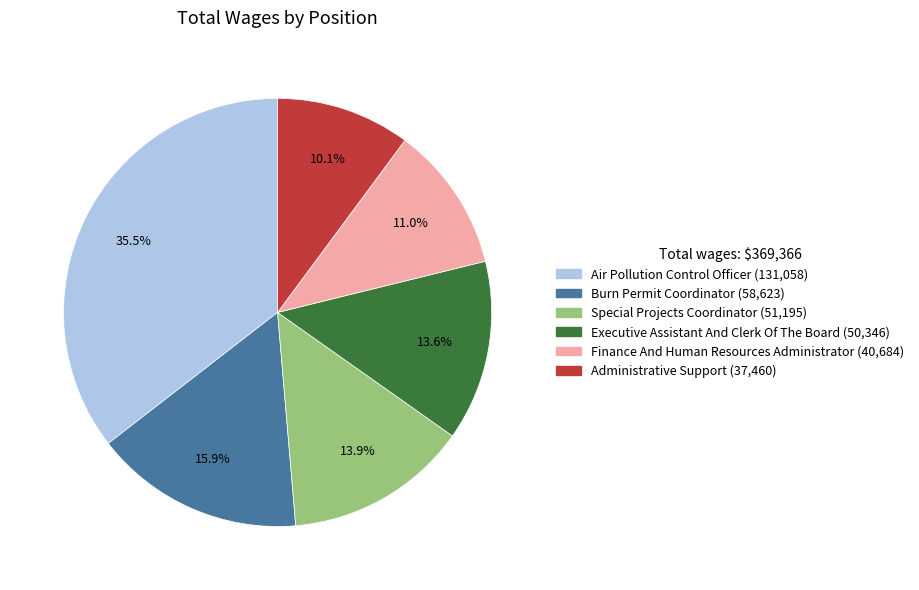

What is the smallest slice in the pie chart?

Administrative Support